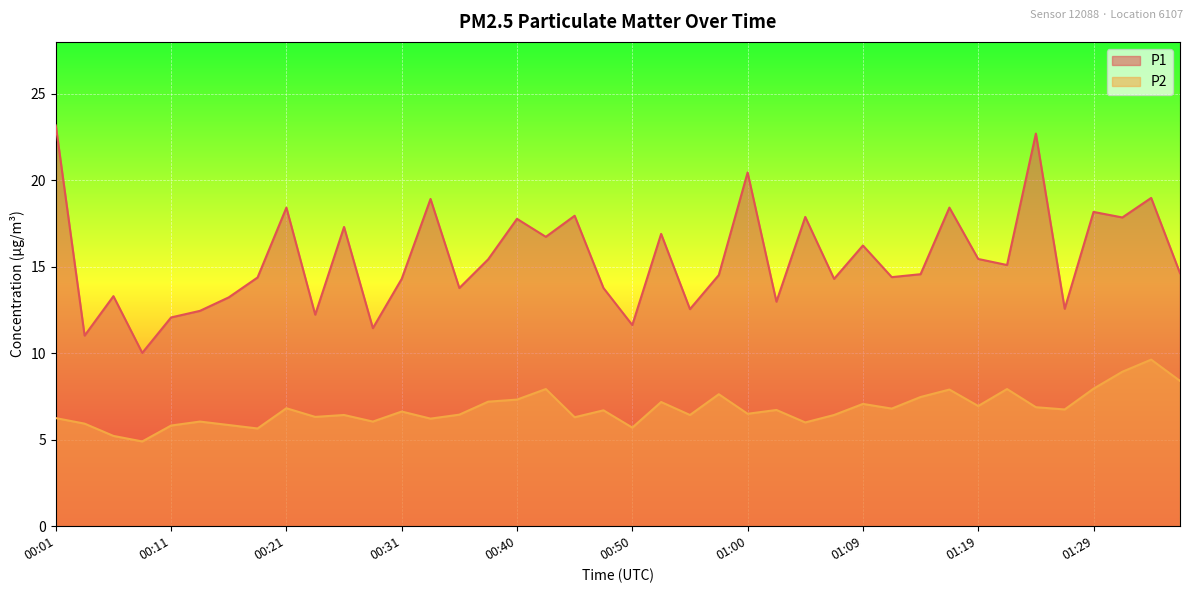

True or false: P1 and P2 cross at least once.

False